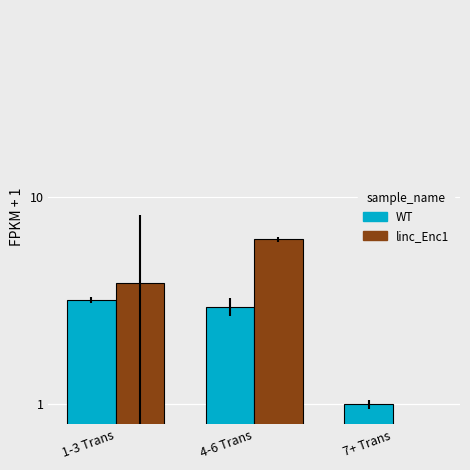

Does the chart contain stacked bars?

No